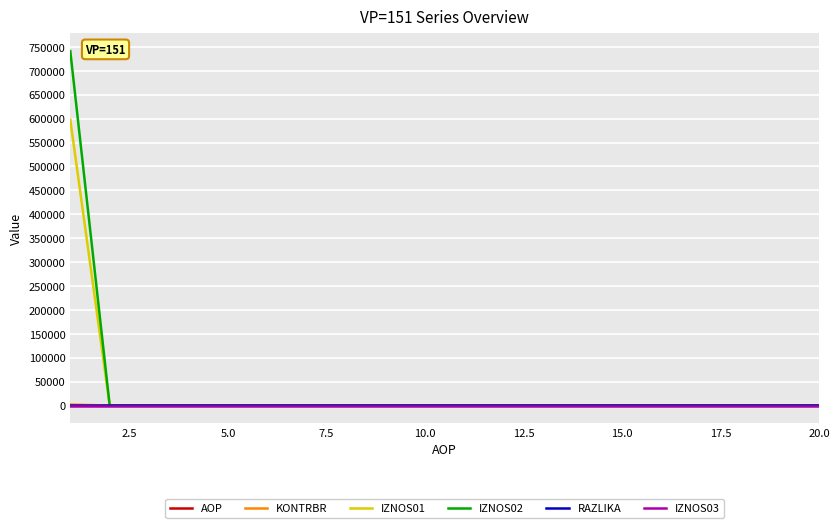

What is the maximum value shown in the chart?

741209.0